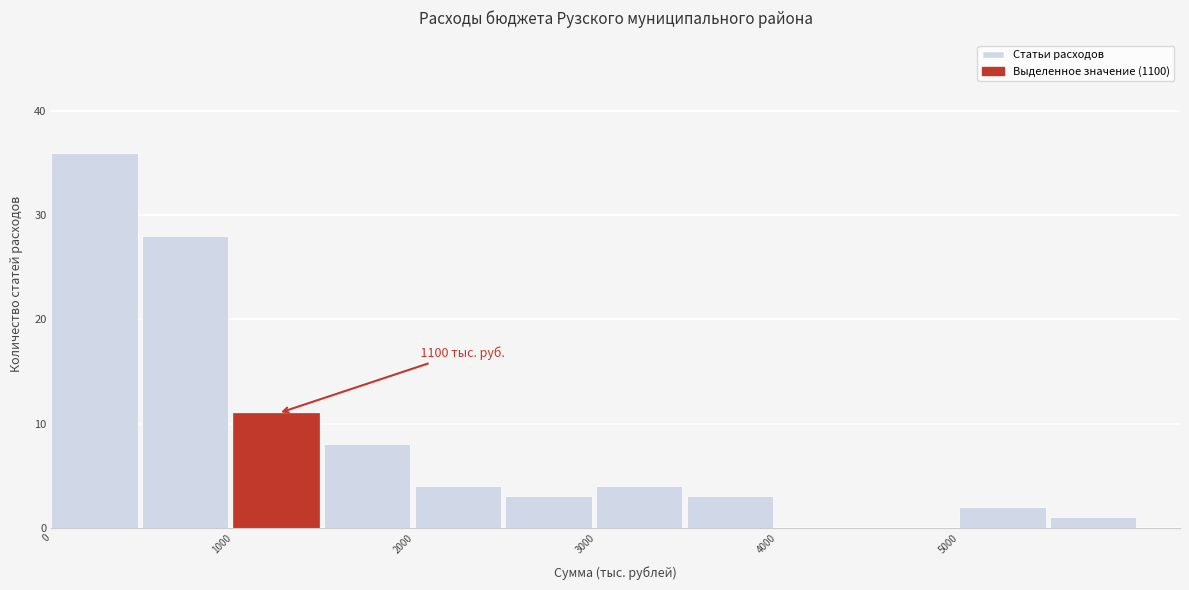

Over which range of the x-axis is the bar tallest?

0 to 500